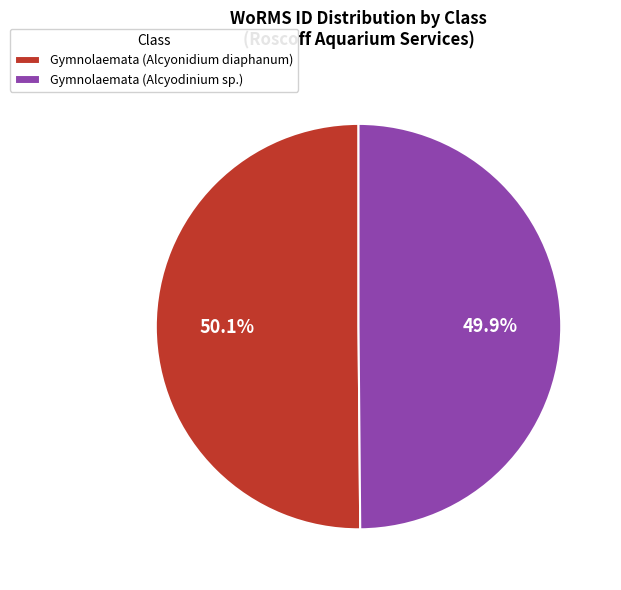

To the nearest percent, what percentage of the pie is Gymnolaemata (Alcyonidium diaphanum)?

50%